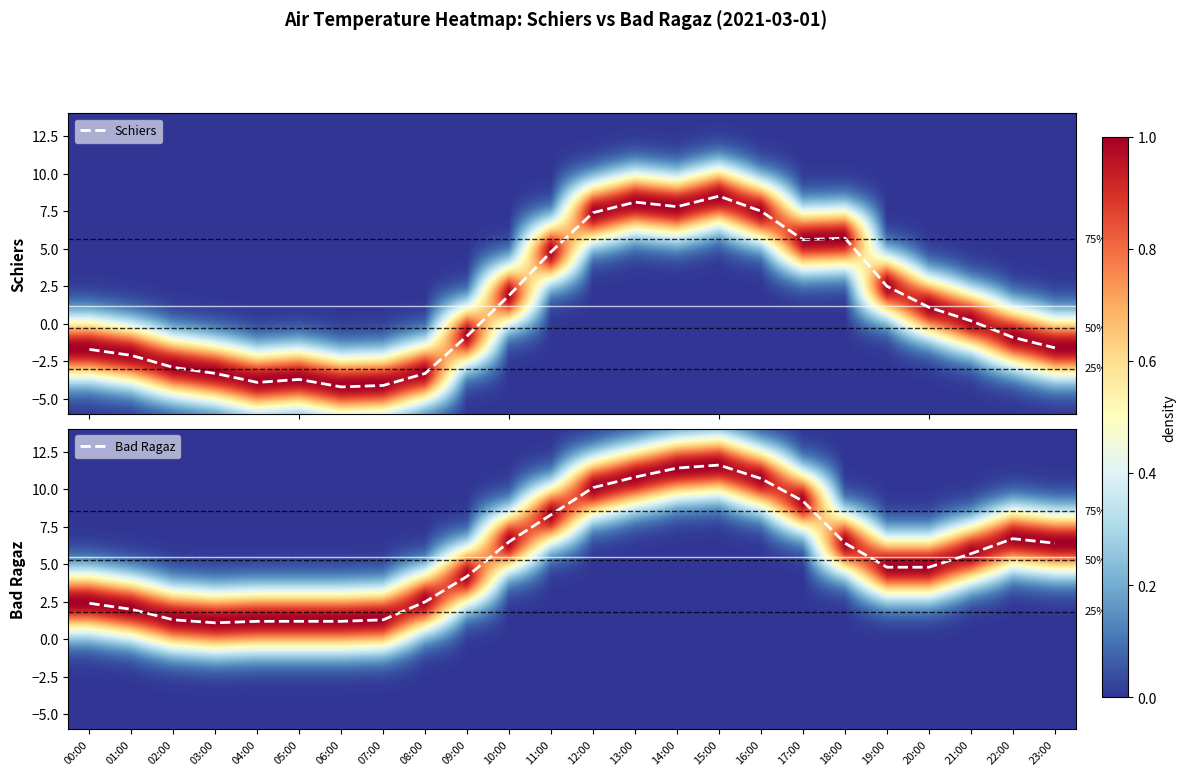

Read the Schiers value at 12:00.

7.4